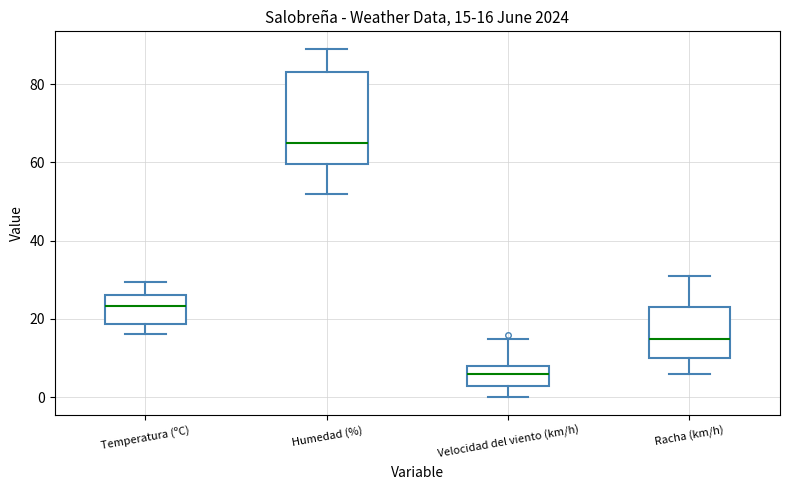

Which box is the tallest, from its lower edge to its upper edge?

Humedad (%)